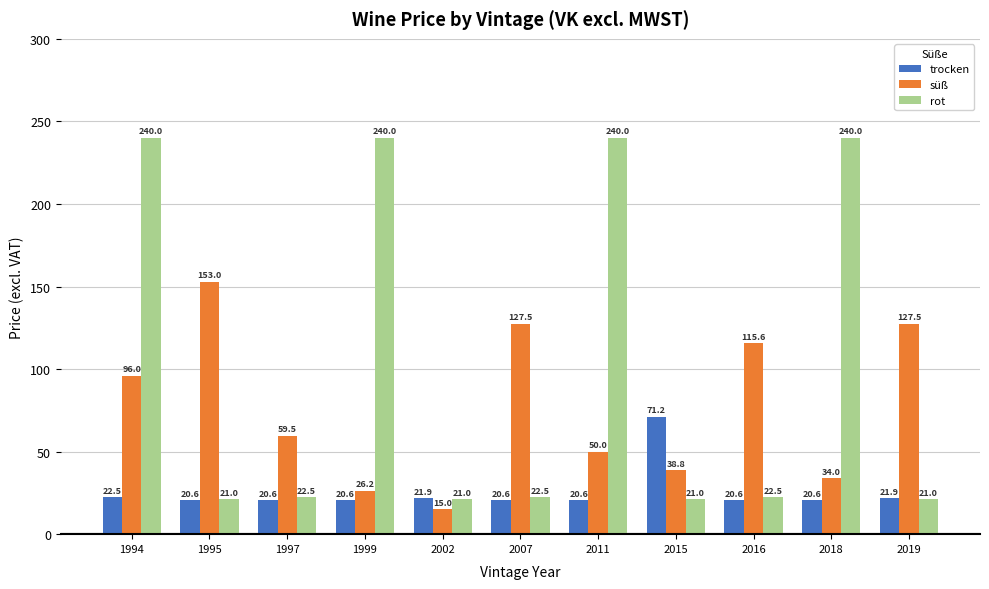

Which series has the largest total across all categories?

rot